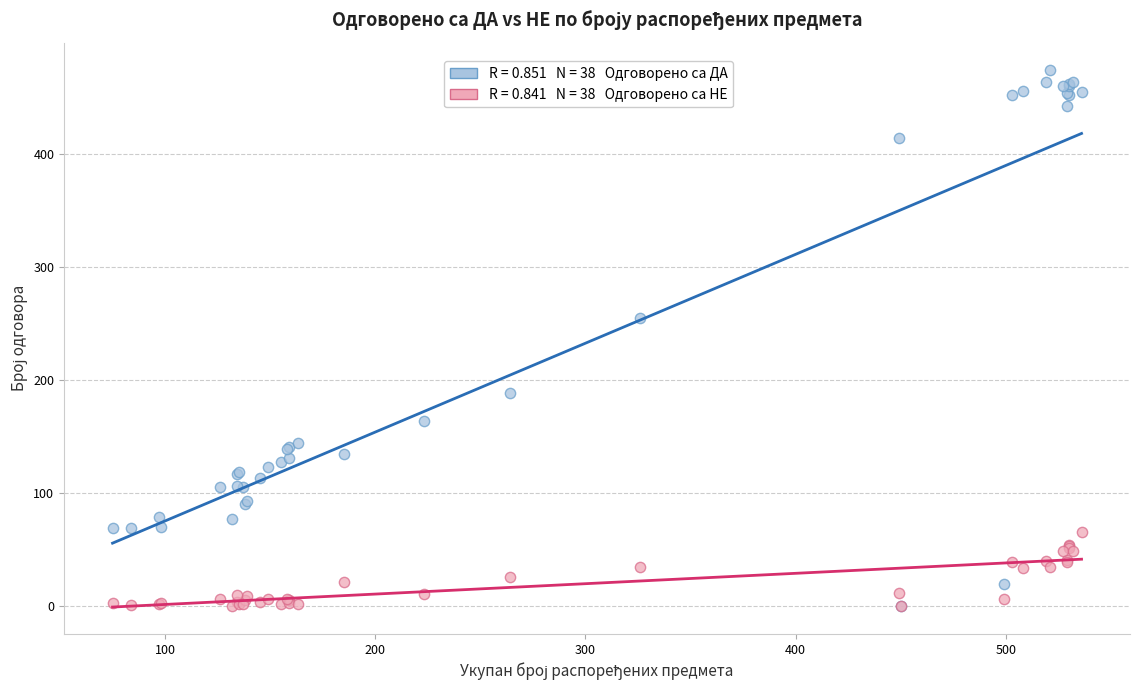

Across all series, what Y value is closest to 237?

255